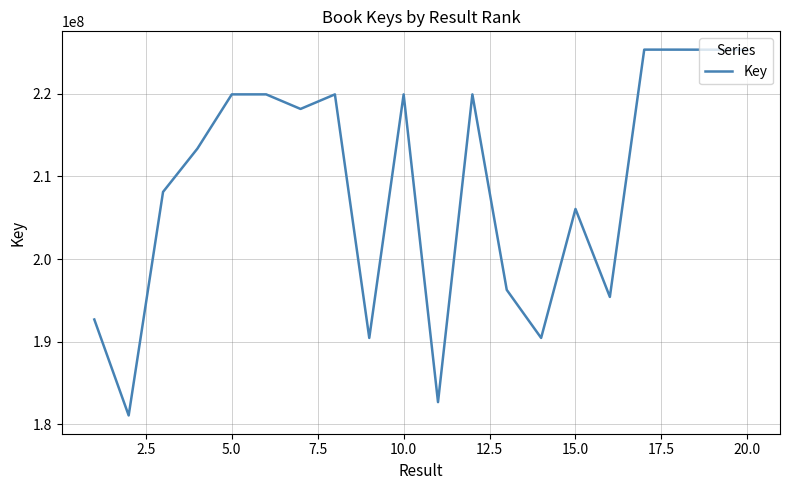

Does the chart display data point markers on the line(s)?

No